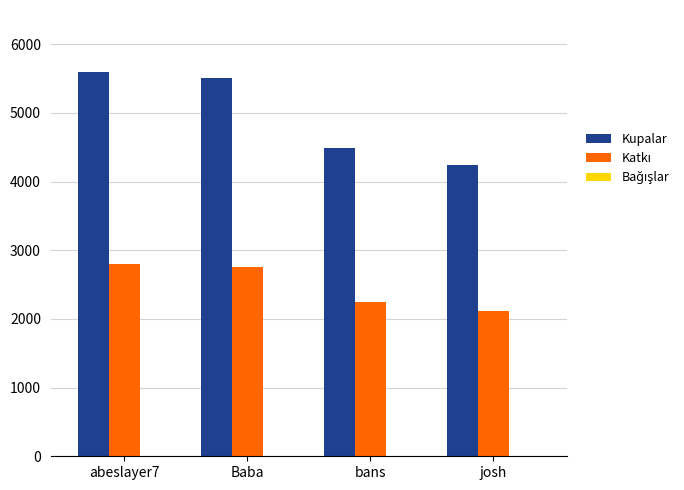

What is the label of the 1st bar from the right?

josh